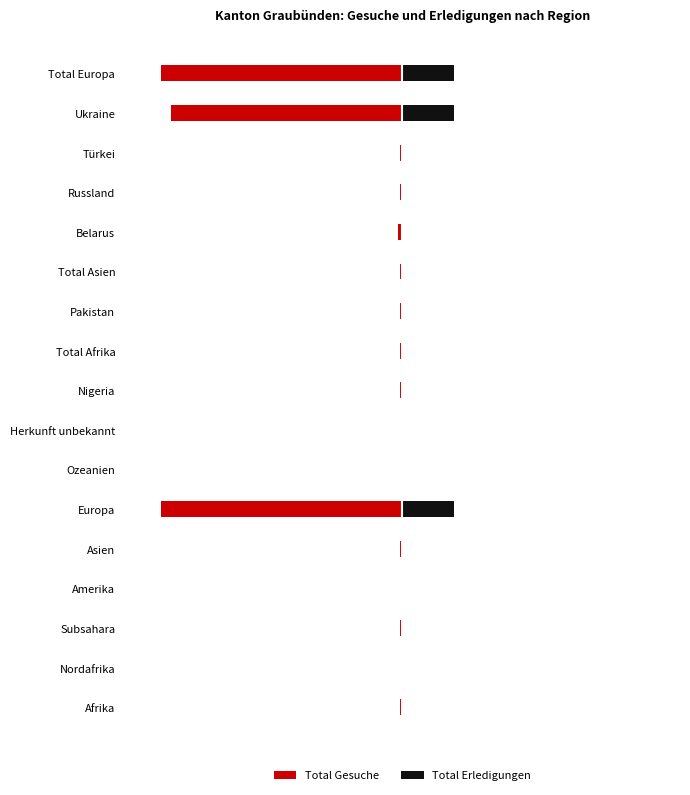

How many bars are there in total?

34